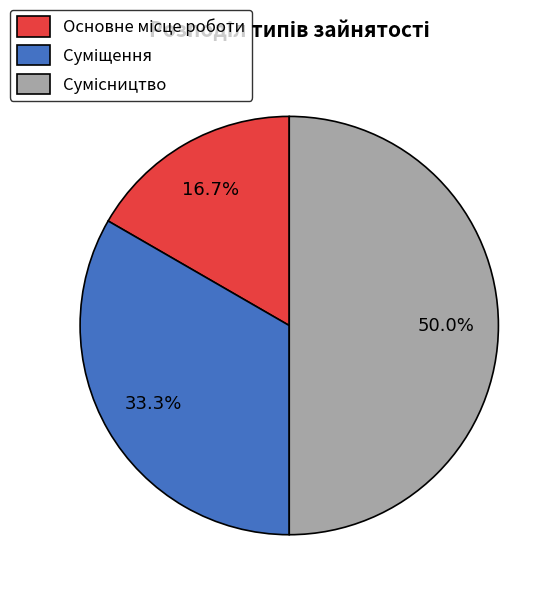

Count the number of slices in the pie.

3